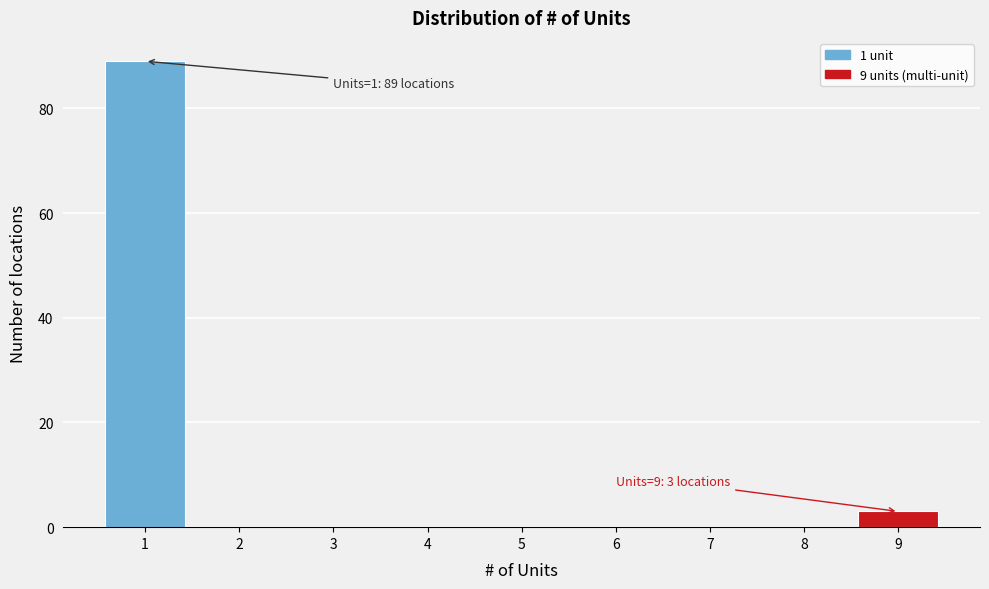

Reading right to left, extract all data points from this chart.

9=3	8=0	7=0	6=0	5=0	4=0	3=0	2=0	1=89